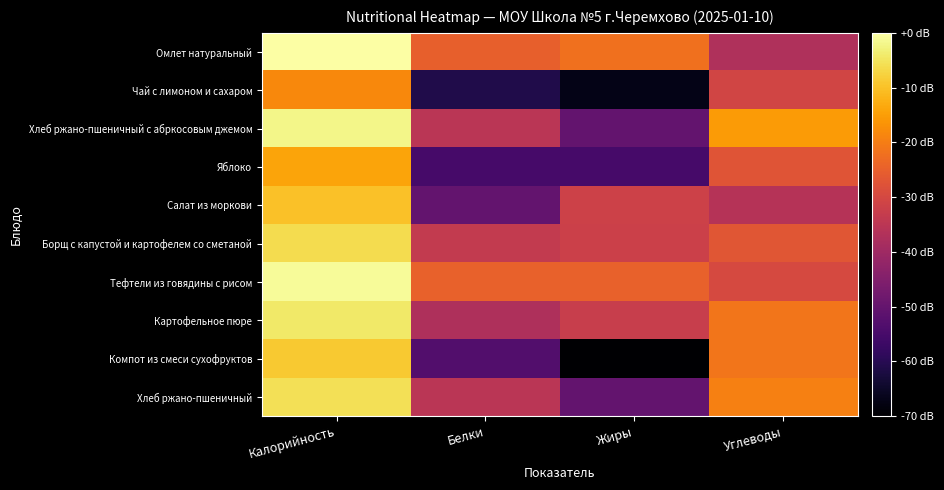

At which category does the chart reach its peak across all series?

Калорийность